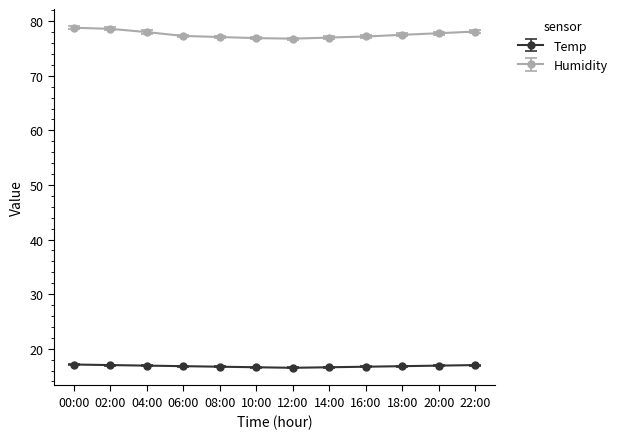

At how many categories does at least one series exceed 65?

12